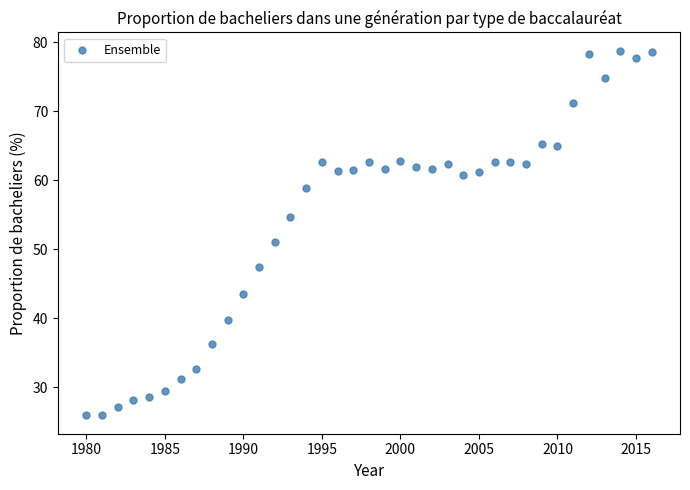

What Y value in the scatter plot is closest to 52?

51.1